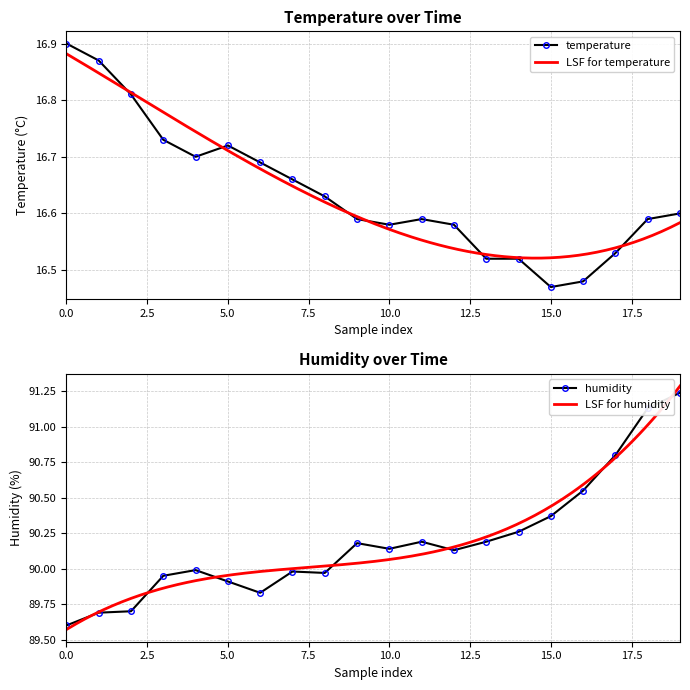

How many temperature values are between 16 and 17?

20